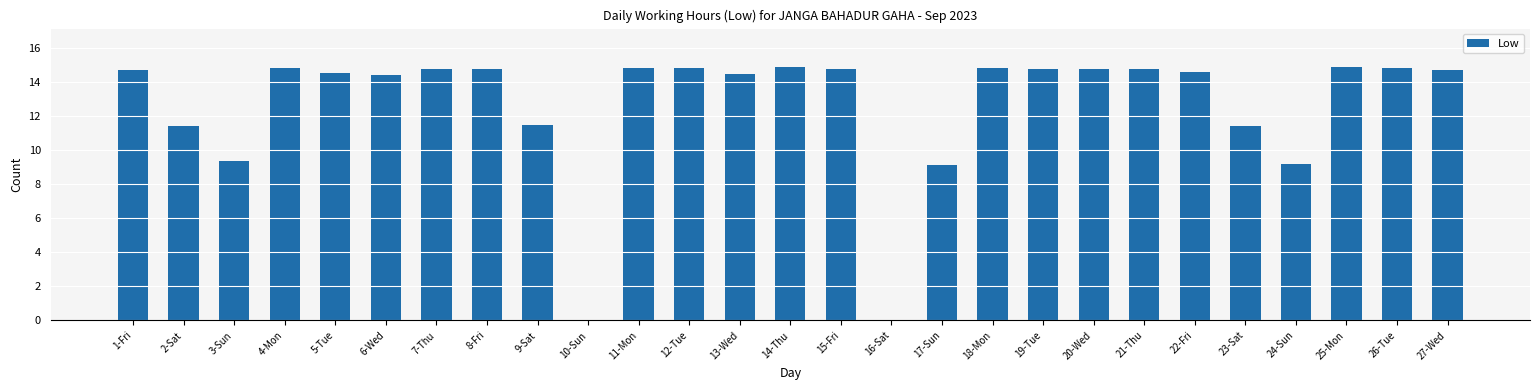

Are the bars horizontal?

No